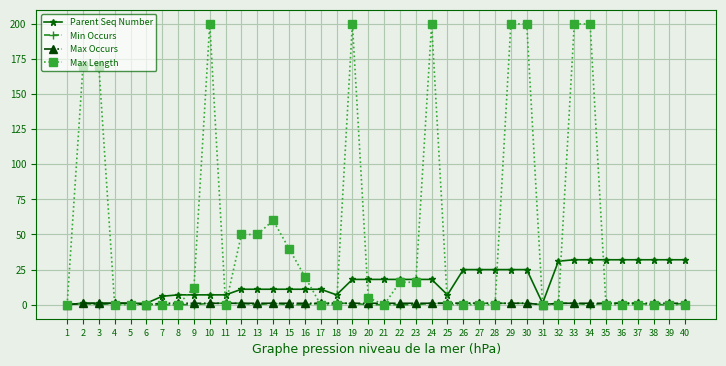

The Parent Seq Number series shows 4 at 12. True or false?

False